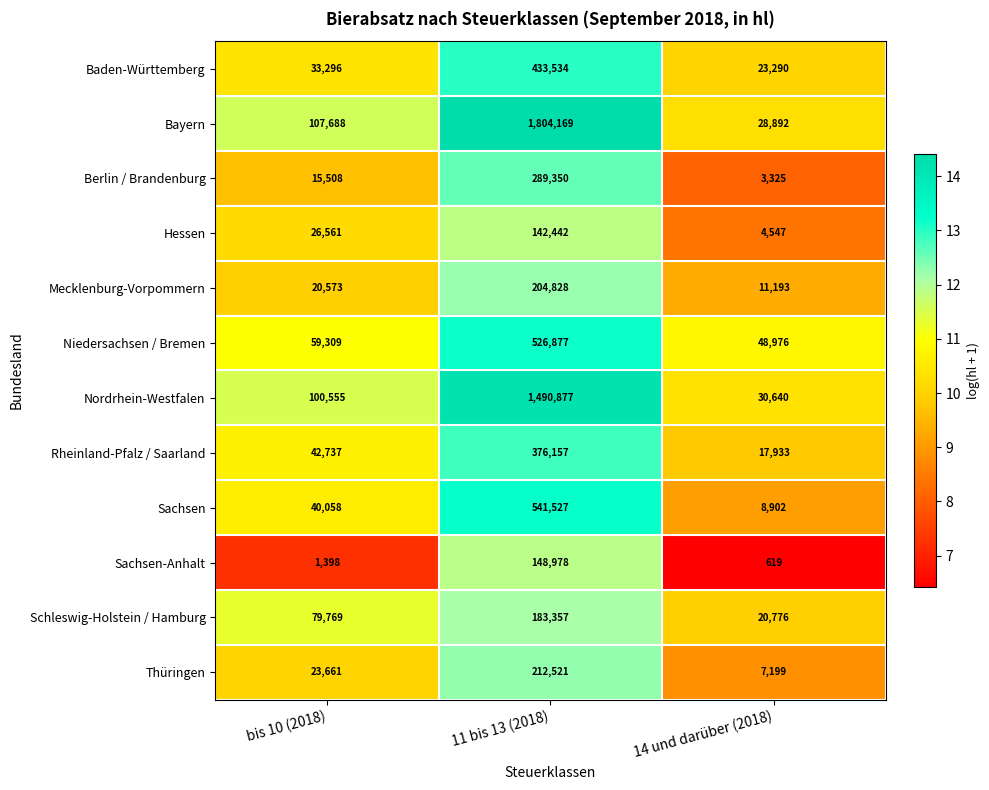

At which label is Mecklenburg-Vorpommern closest to 108010?

bis 10 (2018)